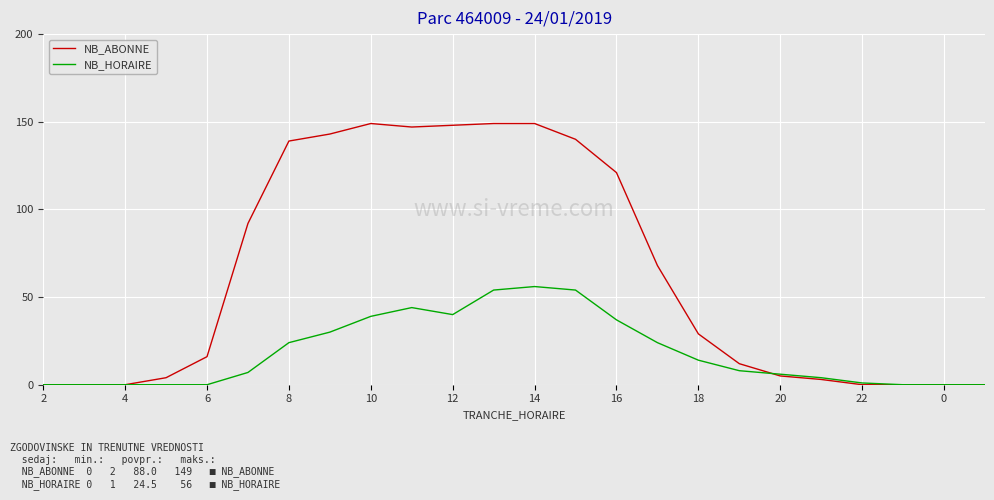

List the series in order of their peak value, highest first.

NB_ABONNE, NB_HORAIRE